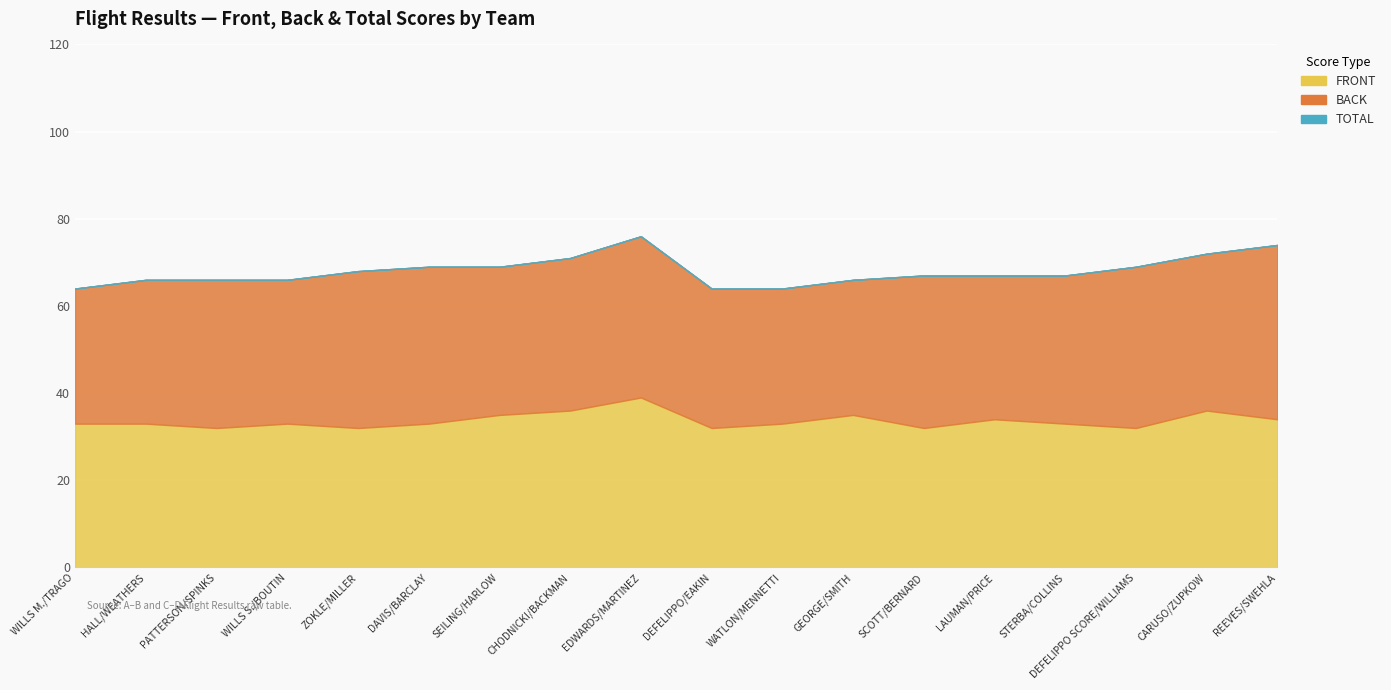

What are all the series names shown in the legend?

FRONT, BACK, TOTAL